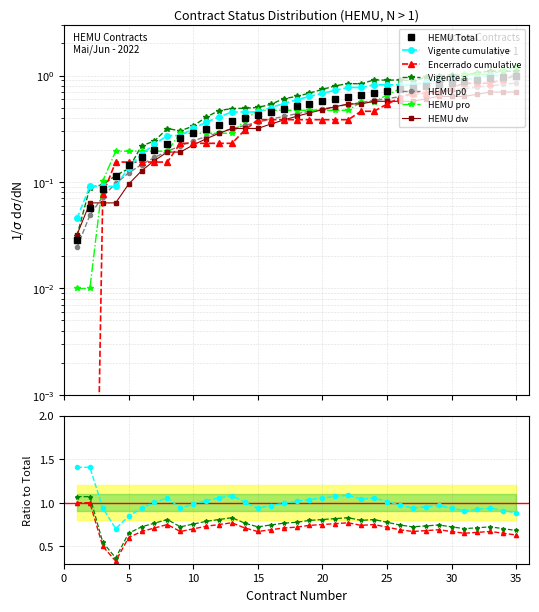

What is the value of the cumulative_vigente point at the 14th from the left?

0.5